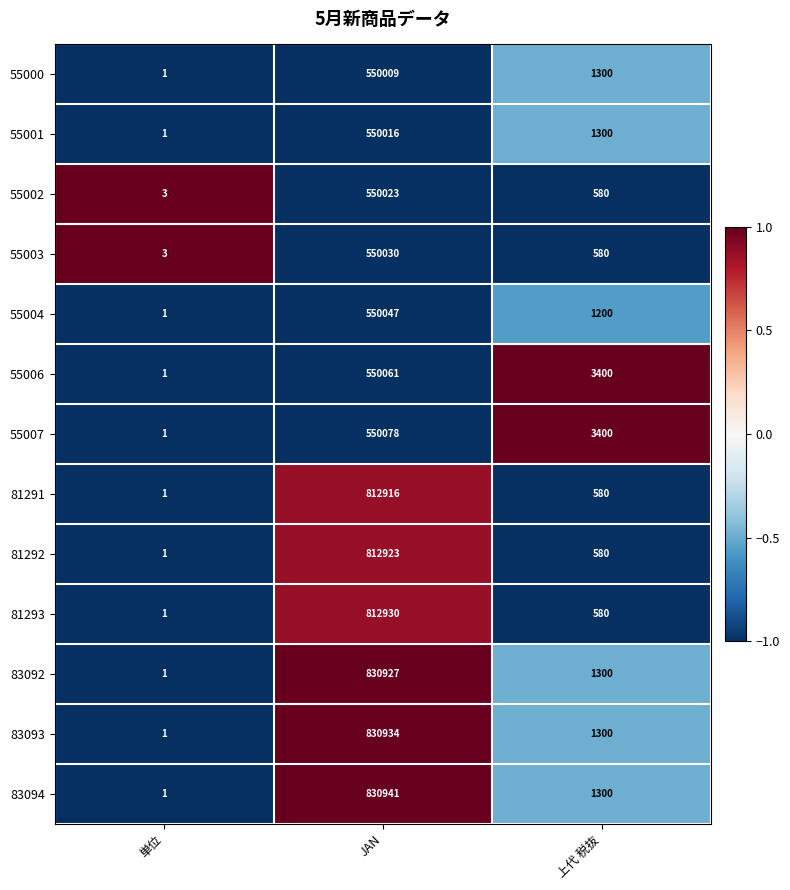

Which label corresponds to the smallest value in the chart?

単位